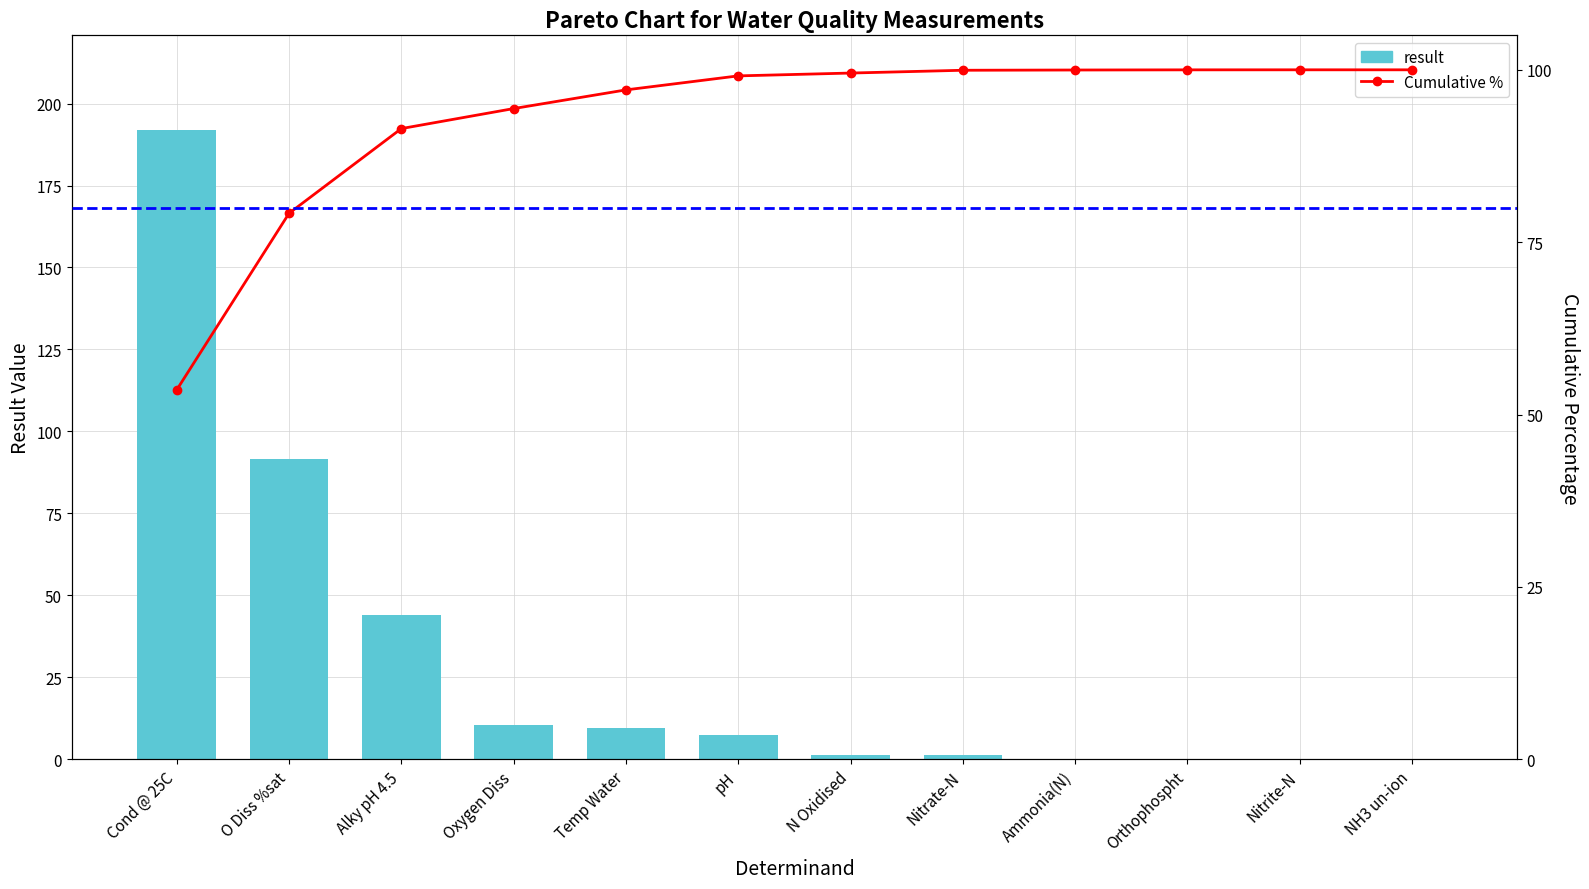

What is the total value across all series at Oxygen Diss?

104.8